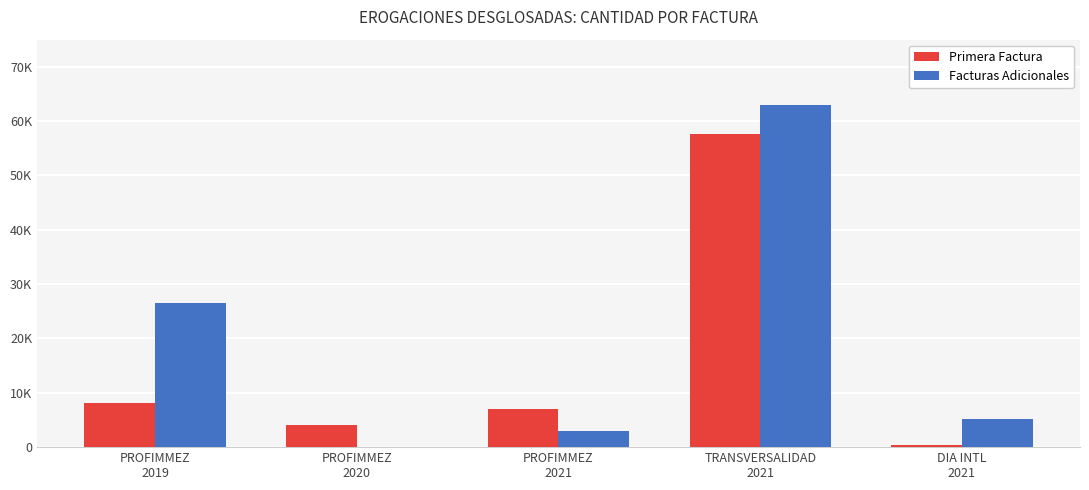

Are the bars horizontal?

No